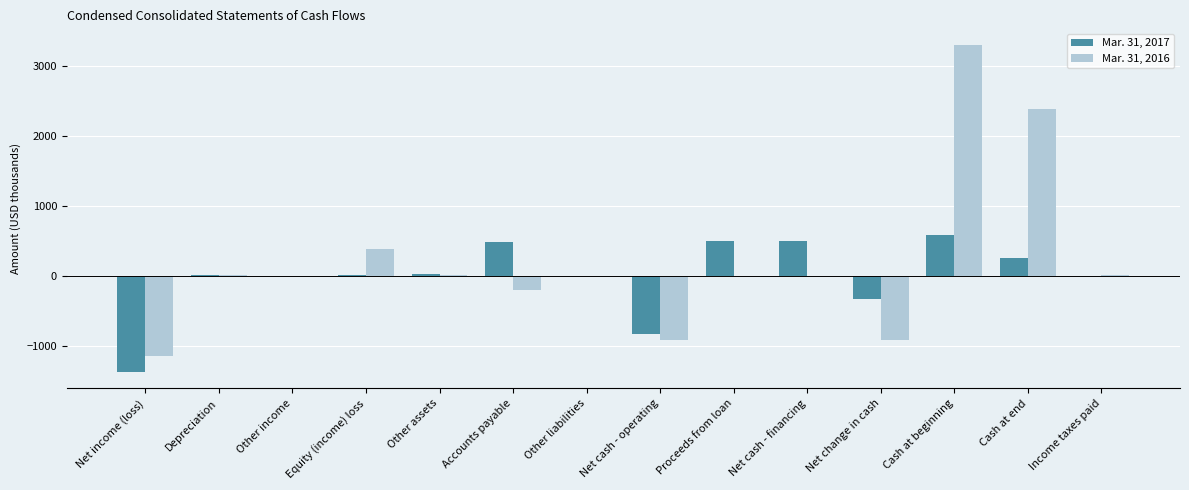

What are all the series names shown in the legend?

Mar. 31, 2017, Mar. 31, 2016